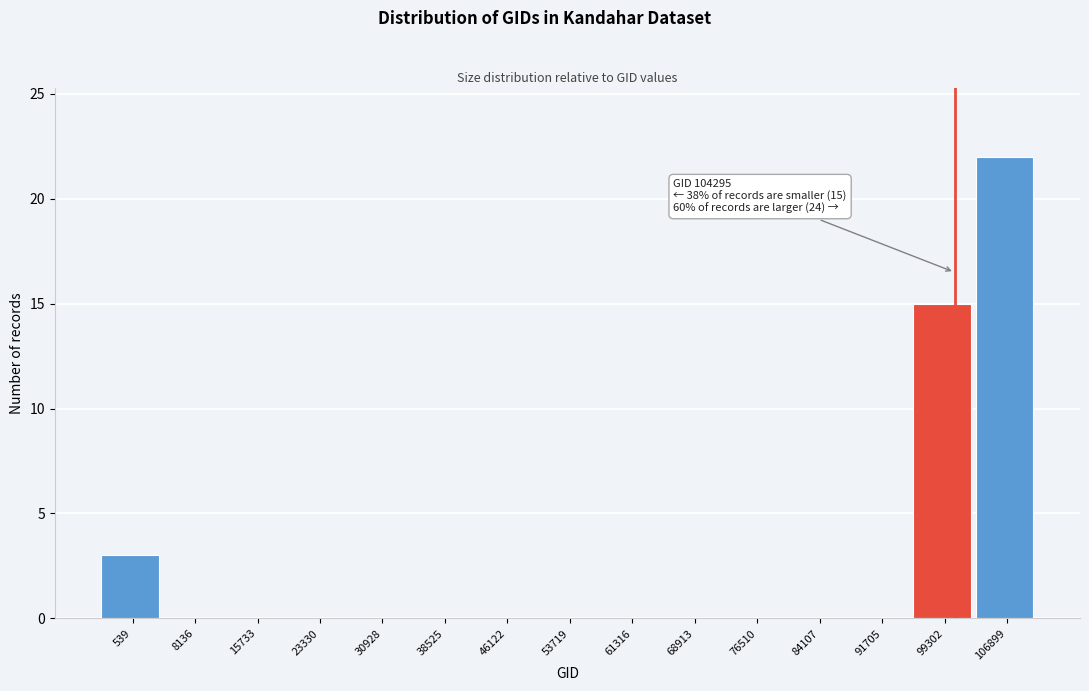

Reading left to right, transcribe all the data shown in this chart.

539=3	8136=0	15733=0	23330=0	30928=0	38525=0	46122=0	53719=0	61316=0	68913=0	76510=0	84107=0	91705=0	99302=15	106899=22